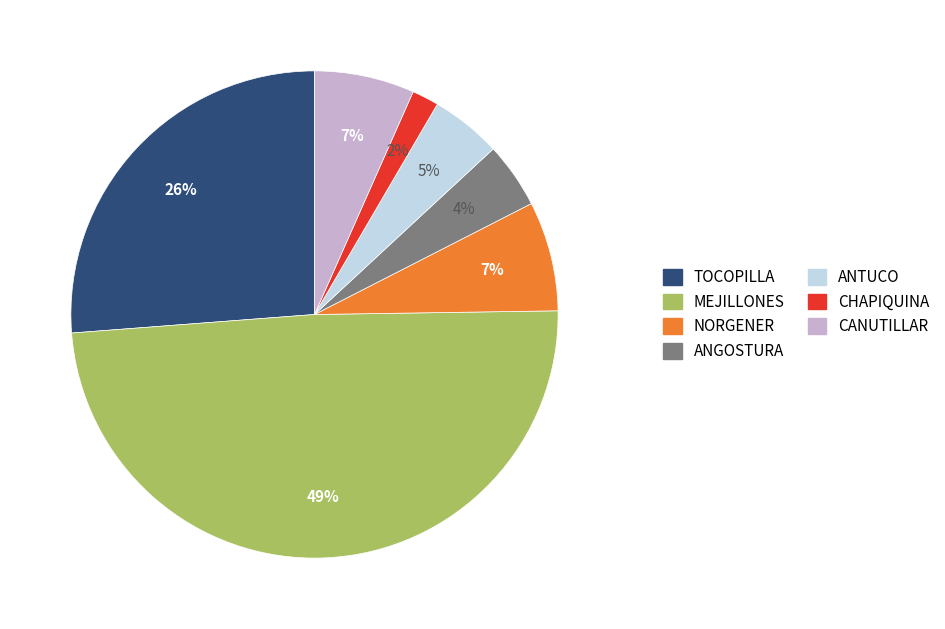

Is there a majority slice in this chart?

No